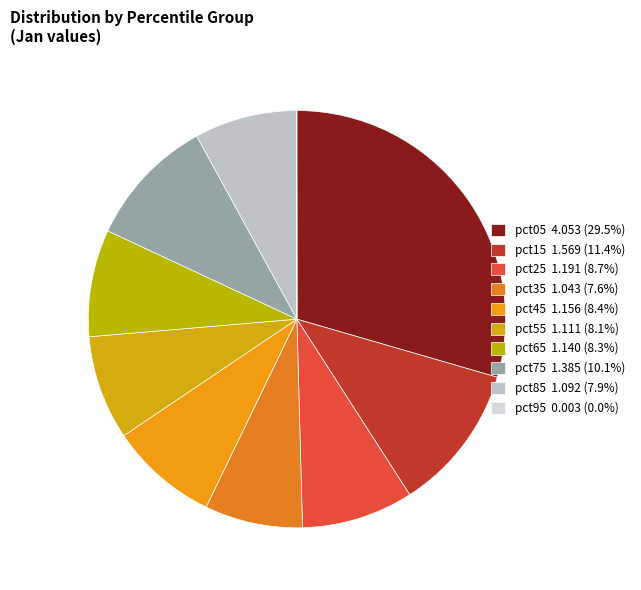

To the nearest percent, what portion does pct75 represent?

10%